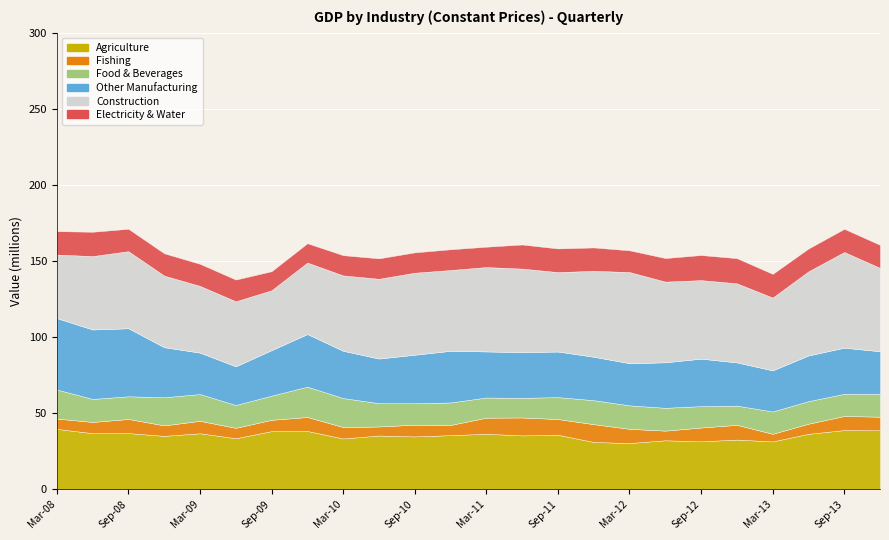

Does the chart display data point markers on the line(s)?

No